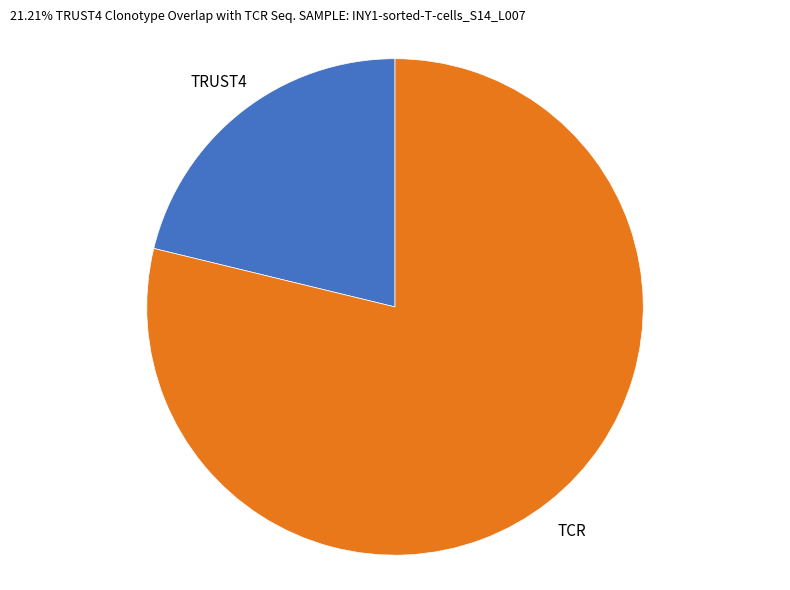

How many segments does this pie chart have?

2